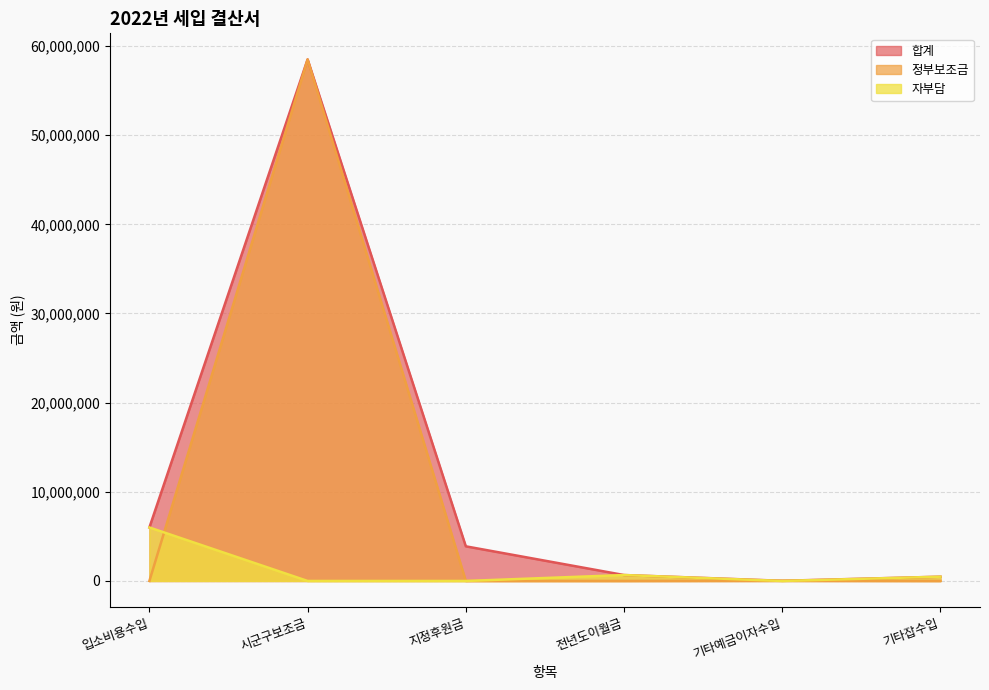

How many lines are shown in the chart?

3